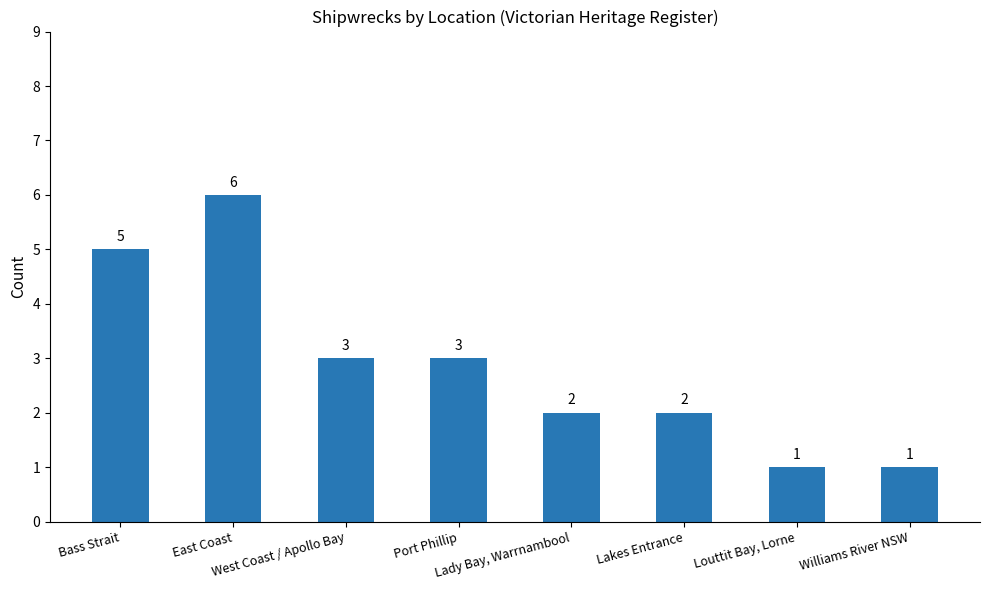

What is the label of the 3rd bar from the left?

West Coast / Apollo Bay